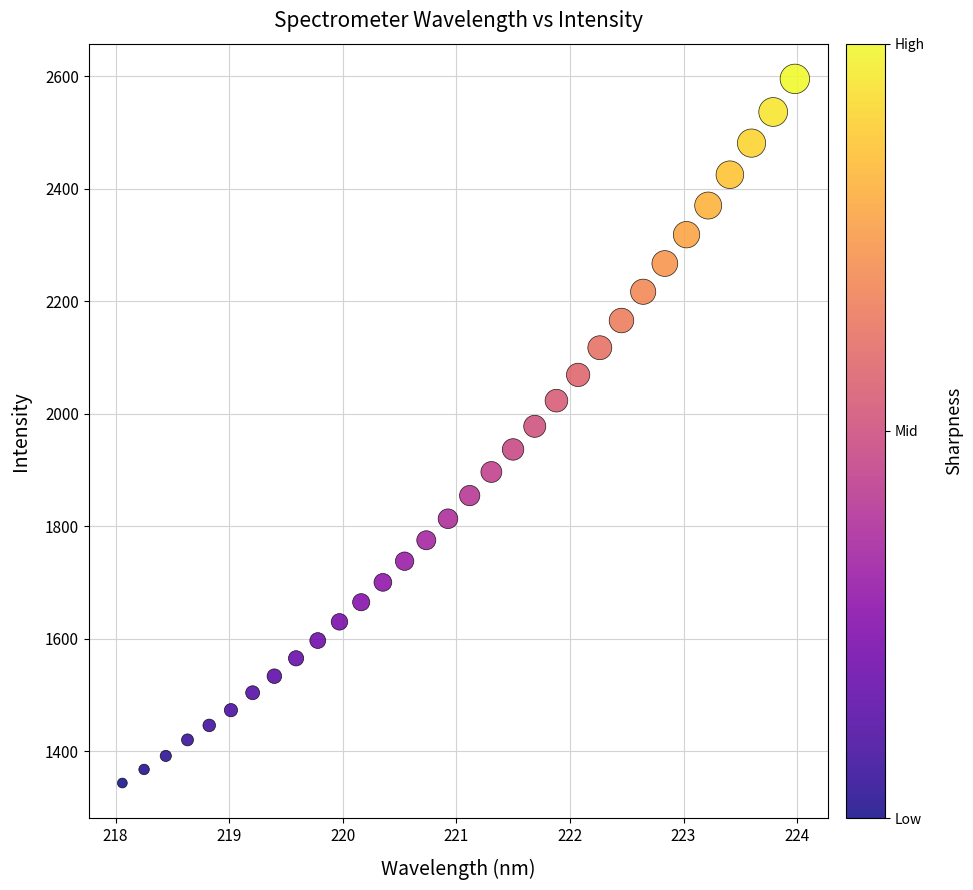

What is the range of X values (max minus min)?

5.9